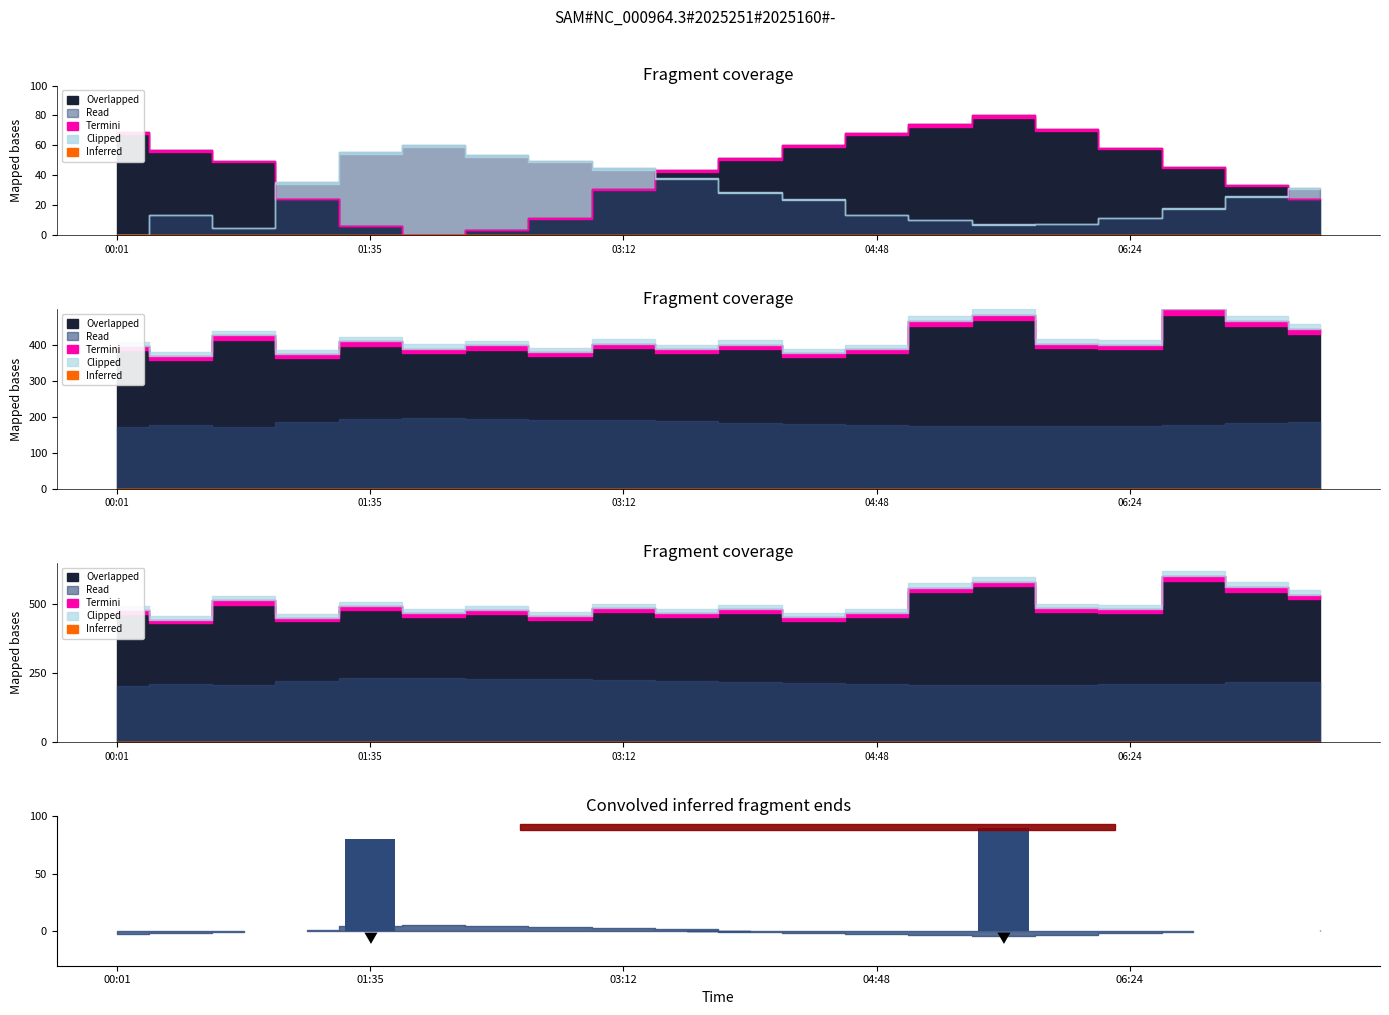

The value of BME280_temperature at 04:24 is 10.8. True or false?

False